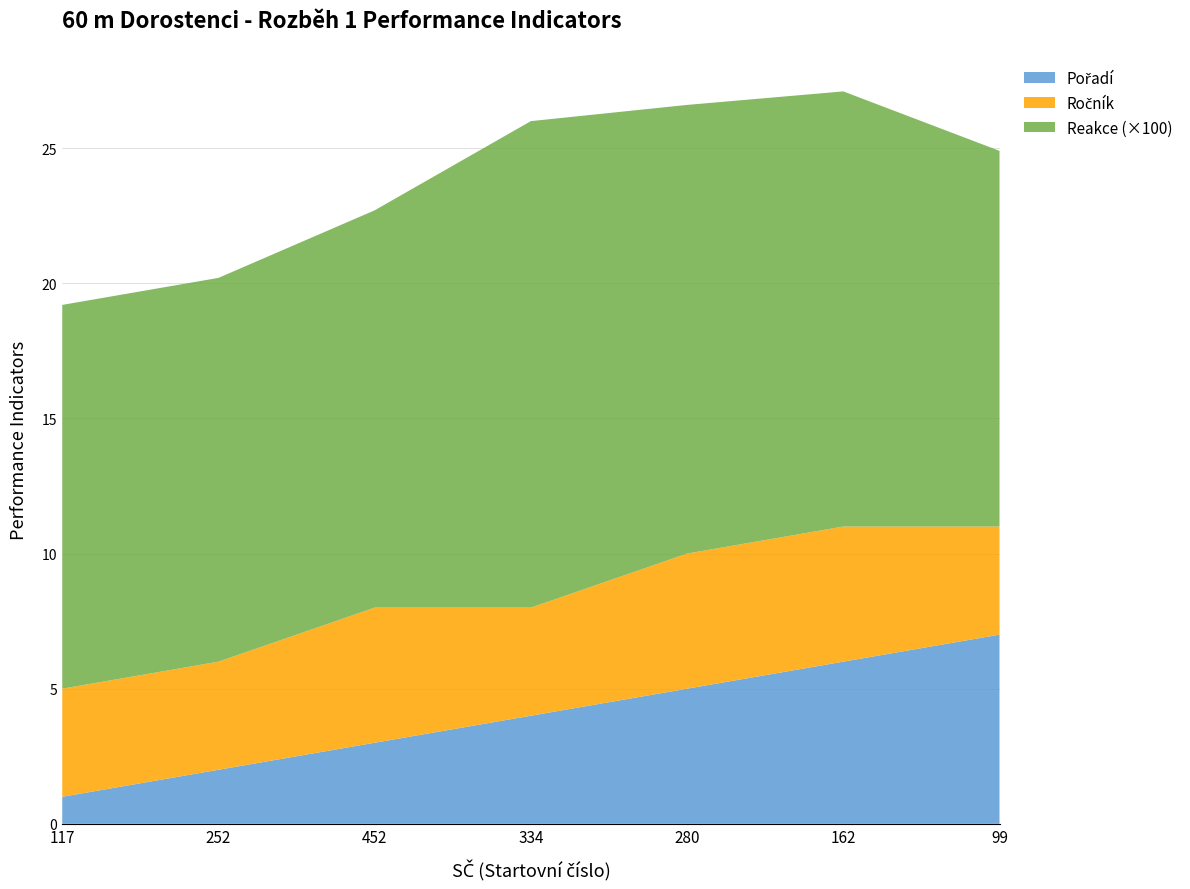

Reading left to right, list all the values displayed in this chart.

Pořadí: 1.0	2.0	3.0	4.0	5.0	6.0	7.0
Ročník: 4.0	4.0	5.0	4.0	5.0	5.0	4.0
Reakce: 0.1	0.1	0.1	0.2	0.2	0.2	0.1